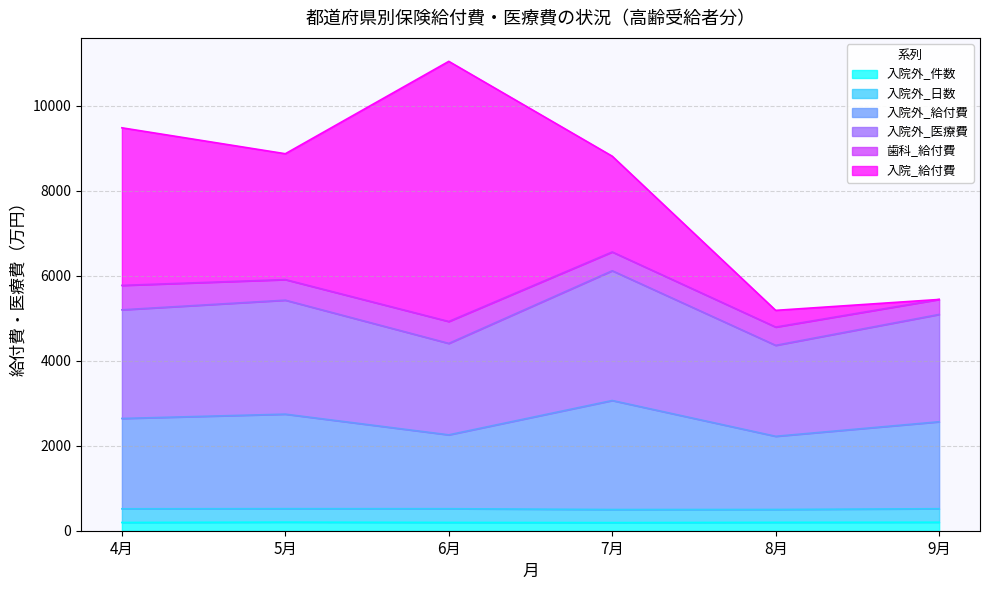

How many data points does each series have?

6